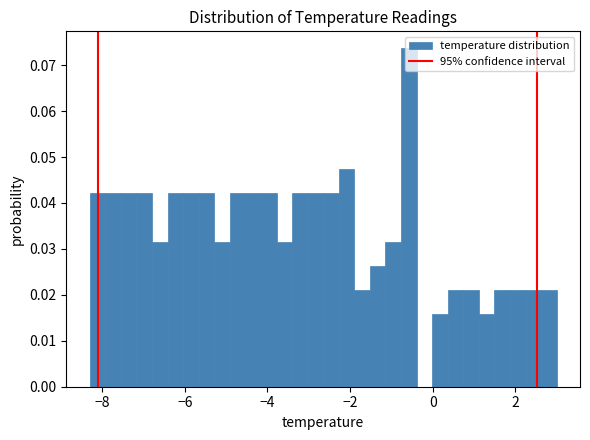

Around what value on the x-axis is the tallest bar? Give the approximate position of its centre, as read against the axis.

-0.6